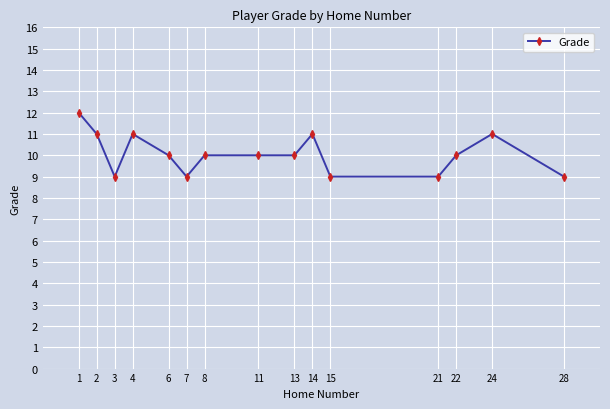

True or false: the data has more than 2 interior local peaks.

True